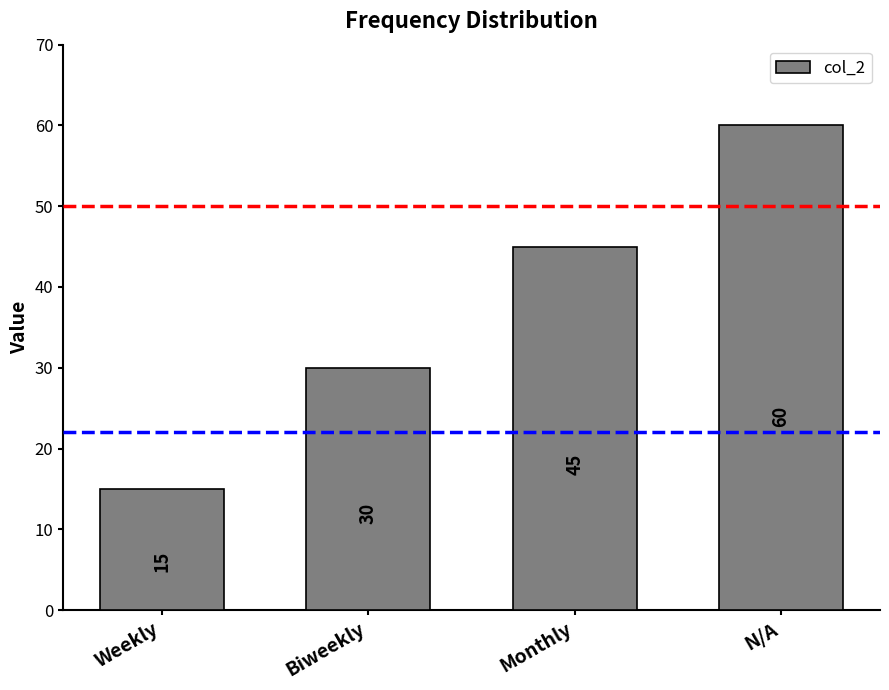

Does the chart contain any negative values?

No